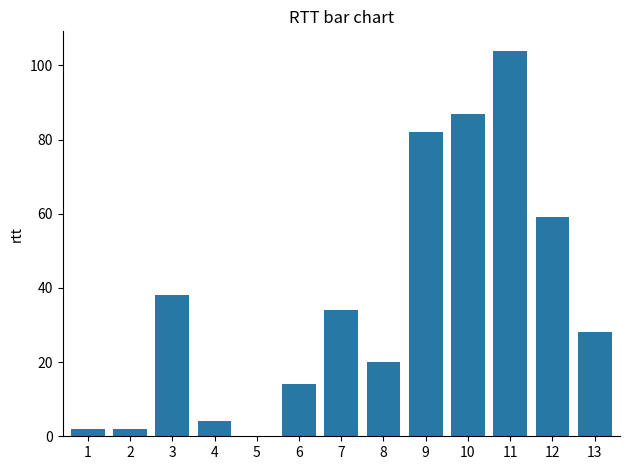

What is the change in value from 8 to 11?

+84